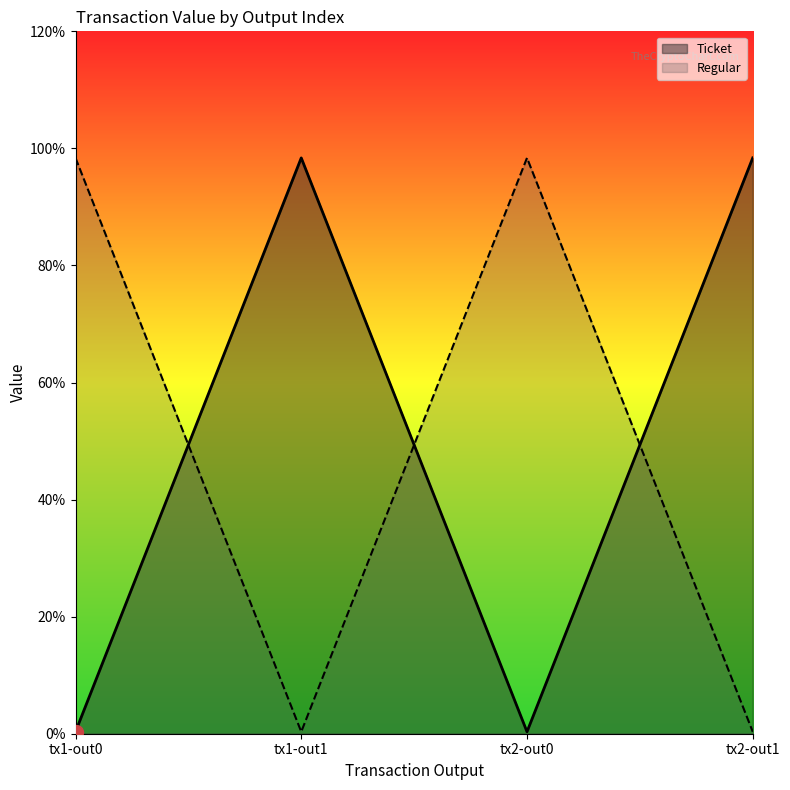

Where is the first local minimum for Regular?

tx1-out1